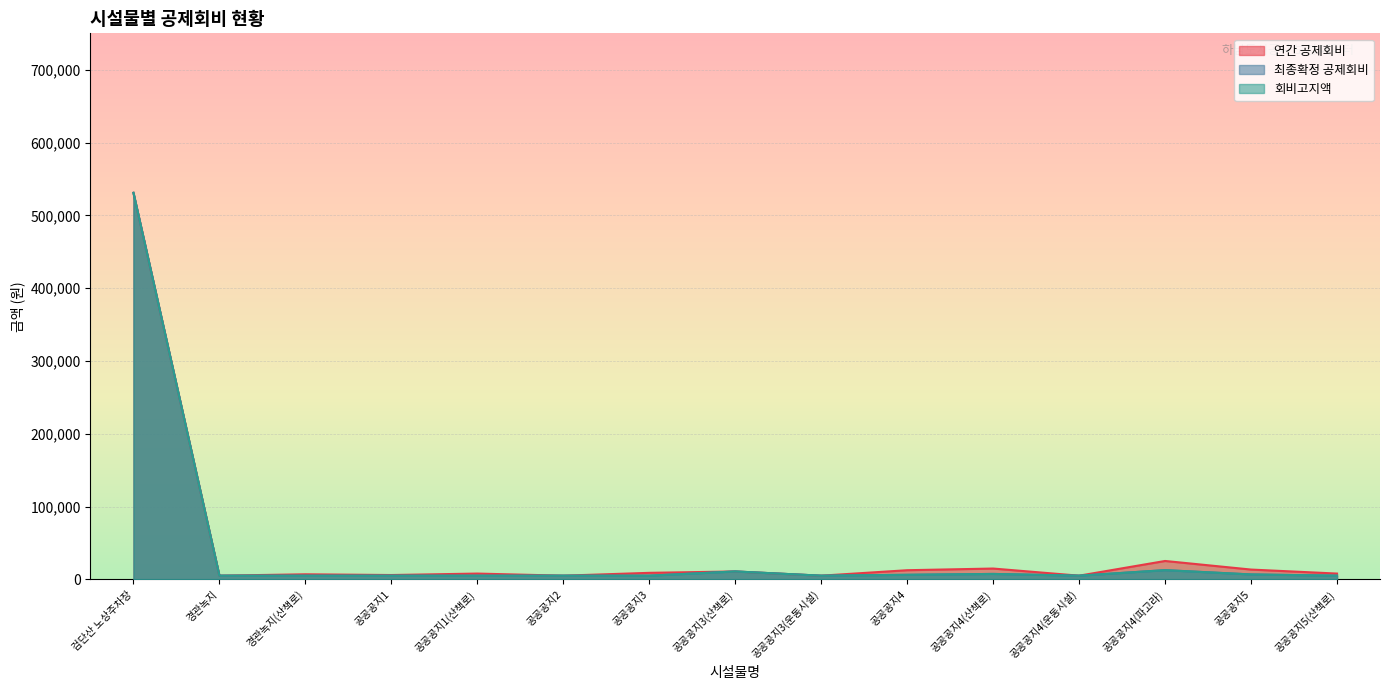

List the series in order of their peak value, lowest first.

연간 공제회비, 최종확정 공제회비, 회비고지액